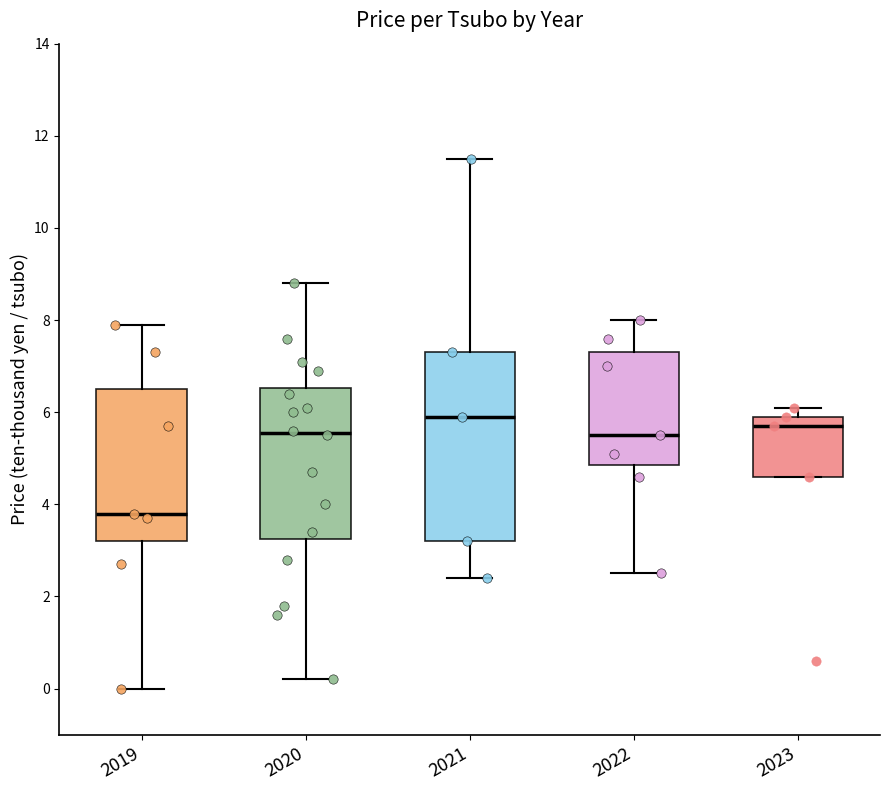

Comparing the boxes themselves (not the whiskers), which one is the tallest?

2021